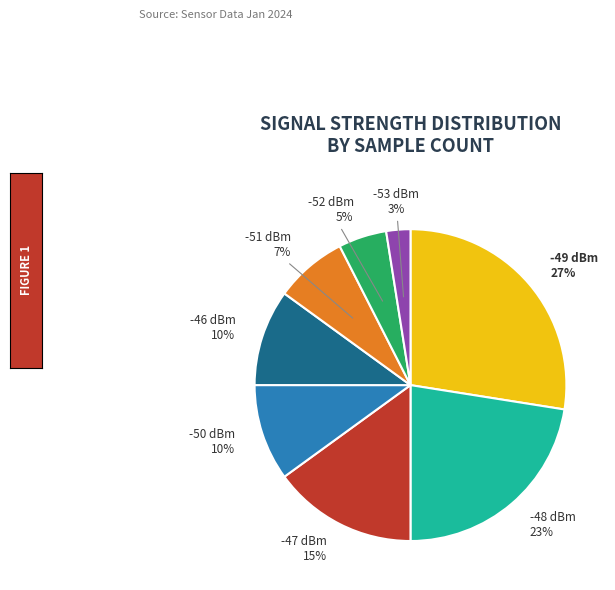

Is there a majority slice in this chart?

No